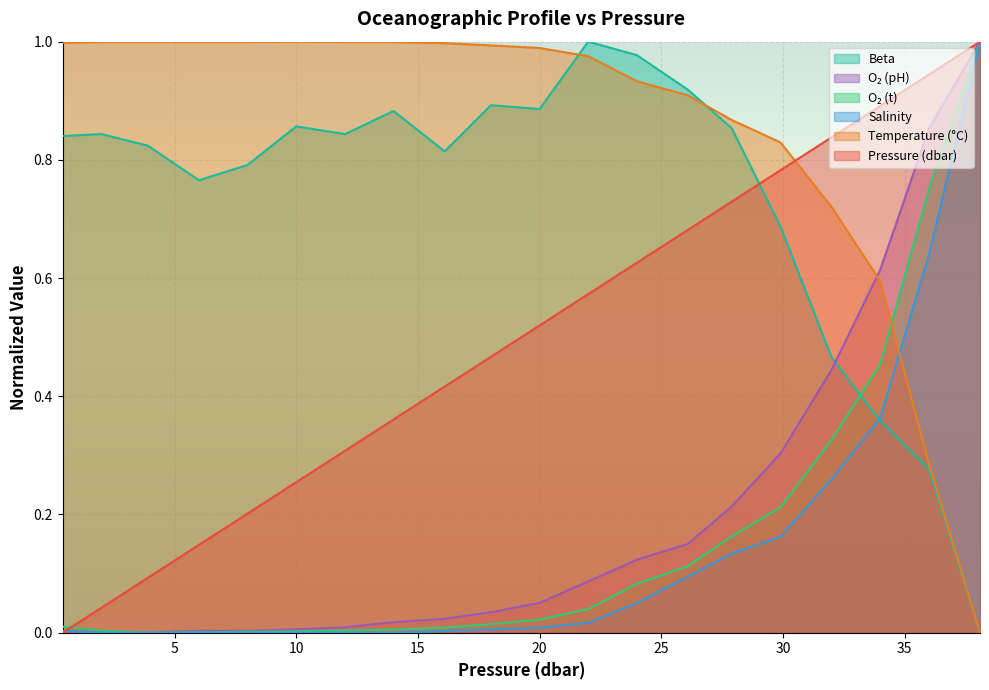

Is it true that p equals 0.2 at 8.0?

True